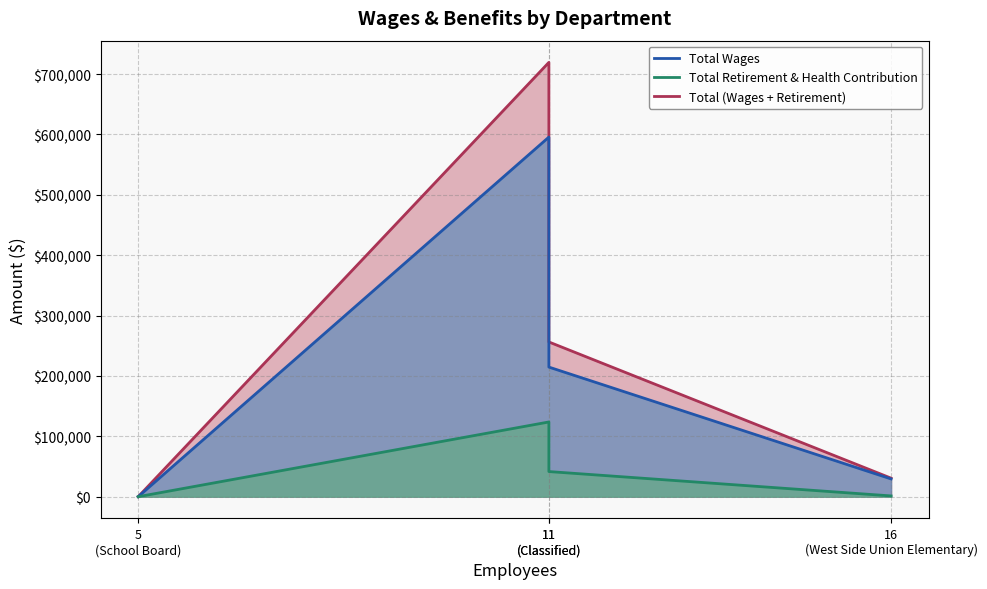

How many lines are shown in the chart?

3